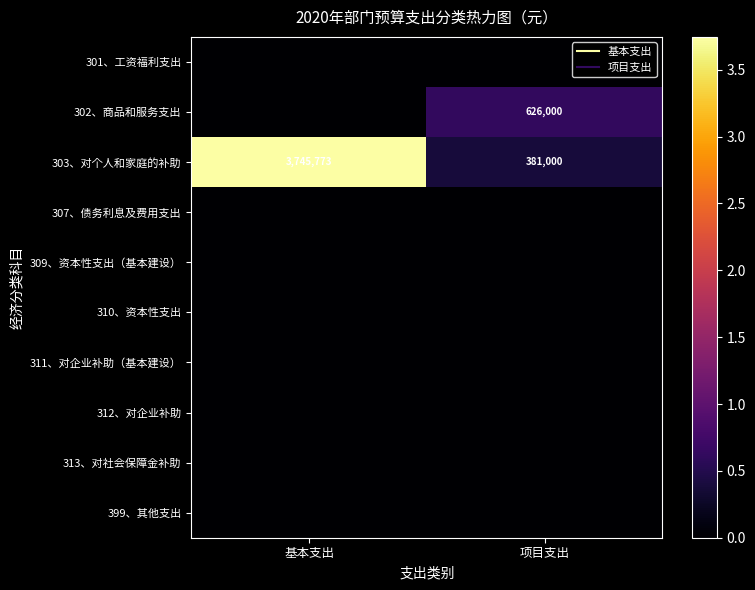

At 基本支出, list the series in order from largest to smallest.

303、对个人和家庭的补助, 301、工资福利支出, 302、商品和服务支出, 307、债务利息及费用支出, 309、资本性支出（基本建设）, 310、资本性支出, 311、对企业补助（基本建设）, 312、对企业补助, 313、对社会保障金补助, 399、其他支出